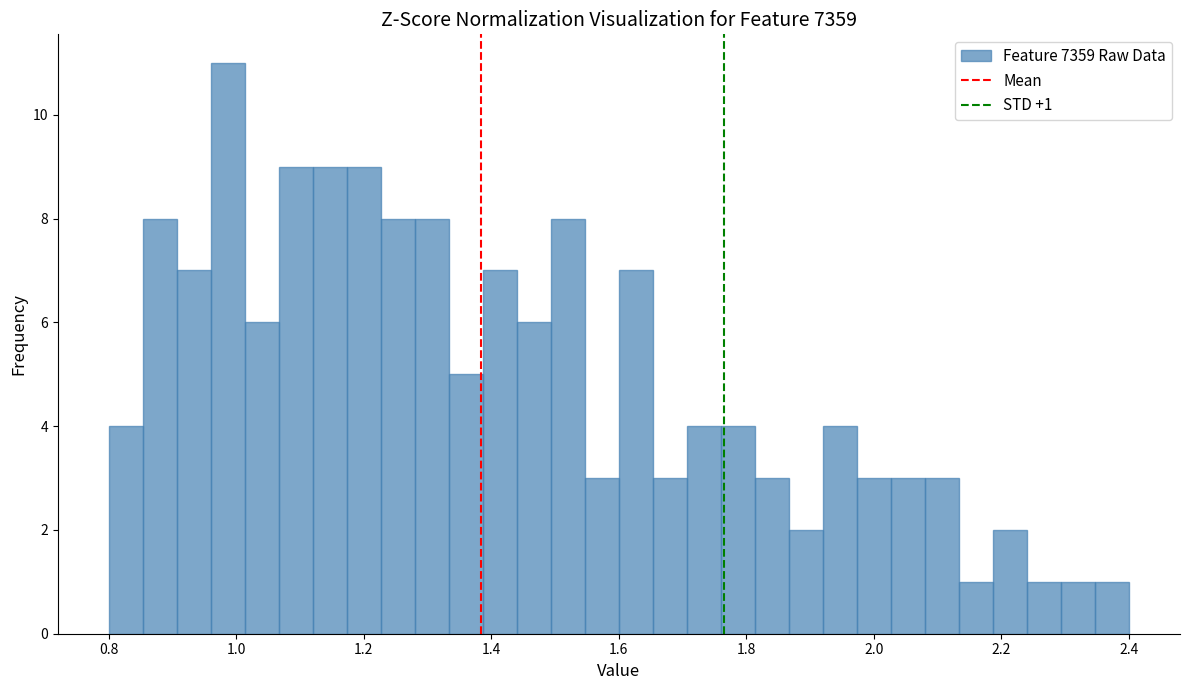

Read against the x-axis, roughly where is the centre of the tallest bar?

0.98